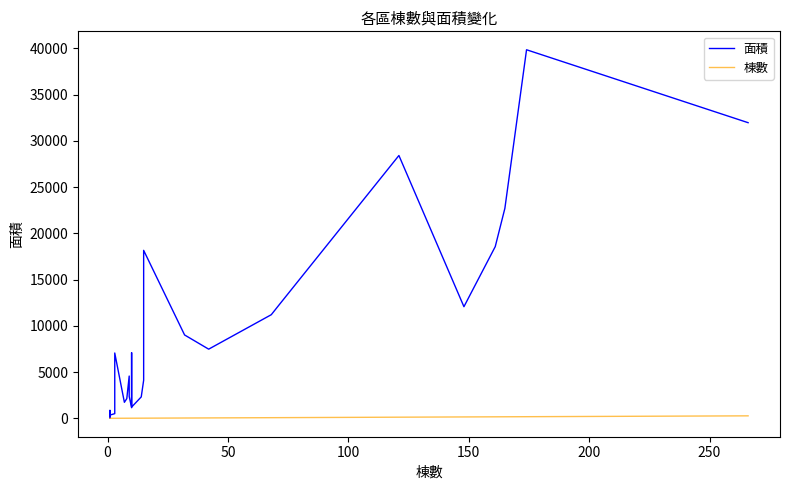

What is the minimum value for 面積?

16.5